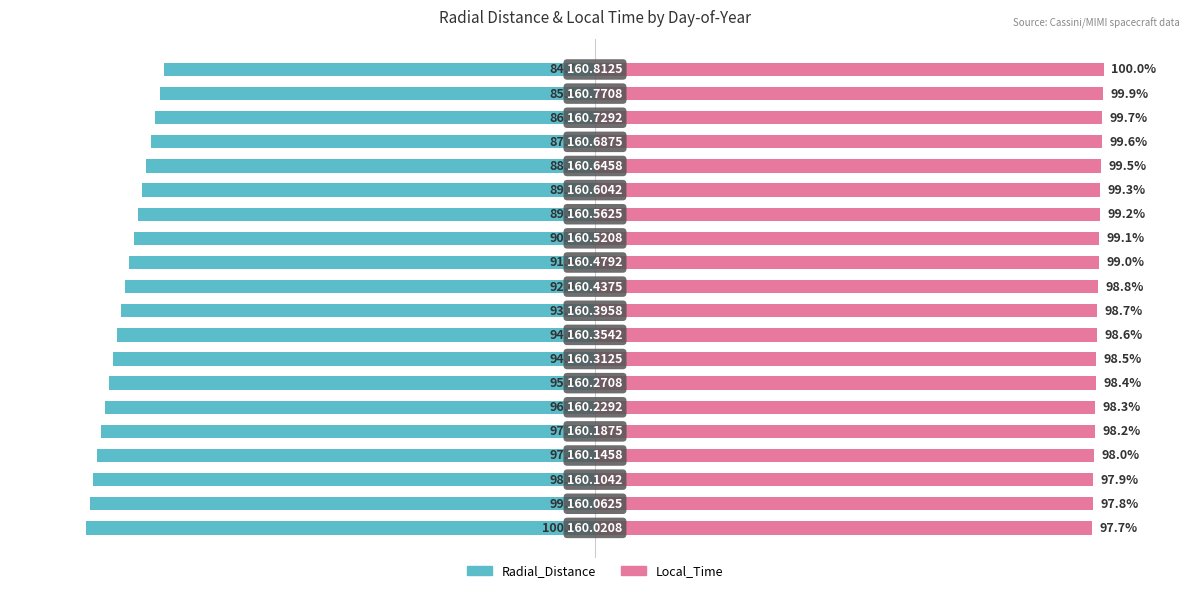

What is the greatest value displayed?

100.0